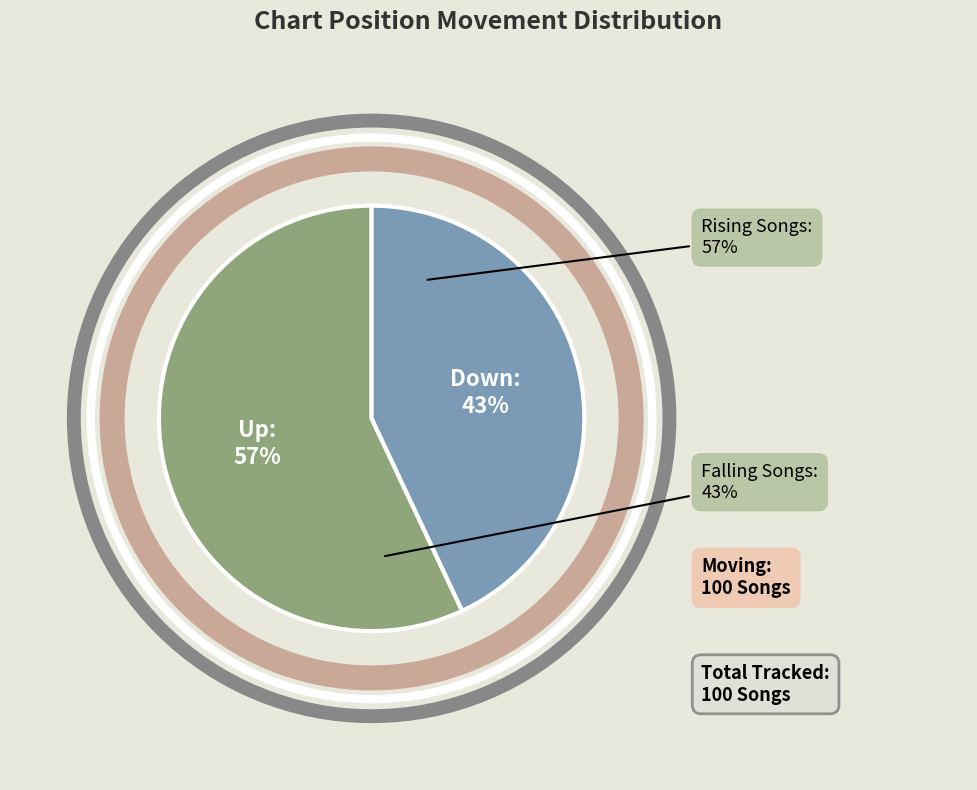

Rank the categories by value from lowest to highest.

down, up